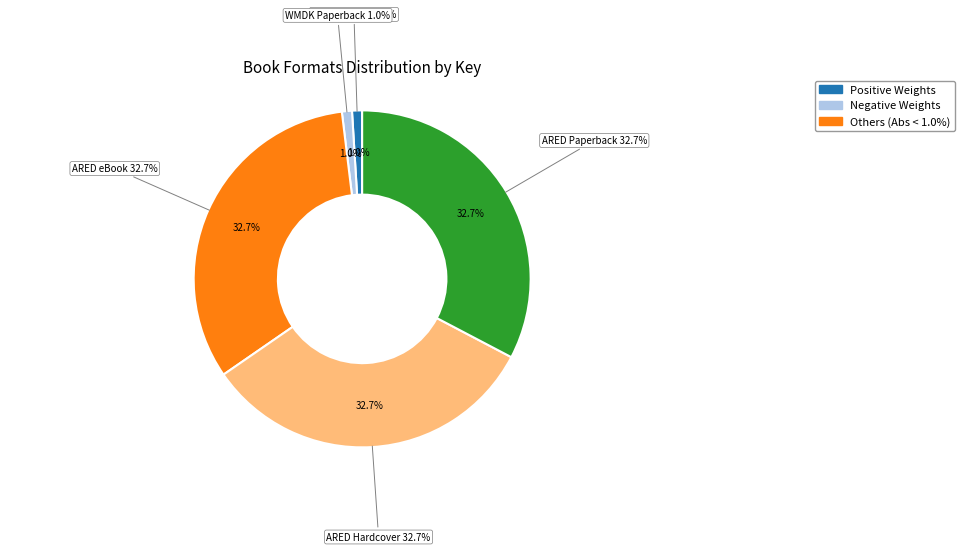

Is there any slice that represents more than half of the pie?

No